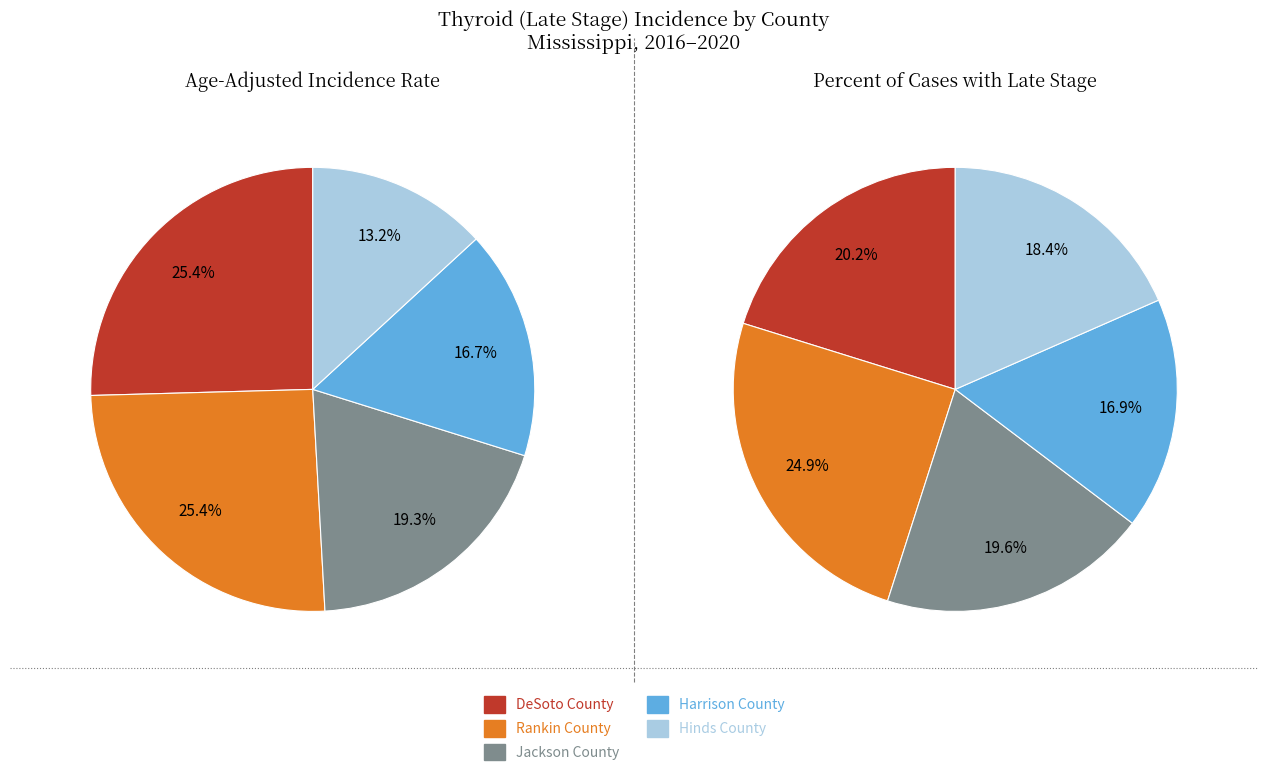

Is there any slice that represents more than half of the pie?

No